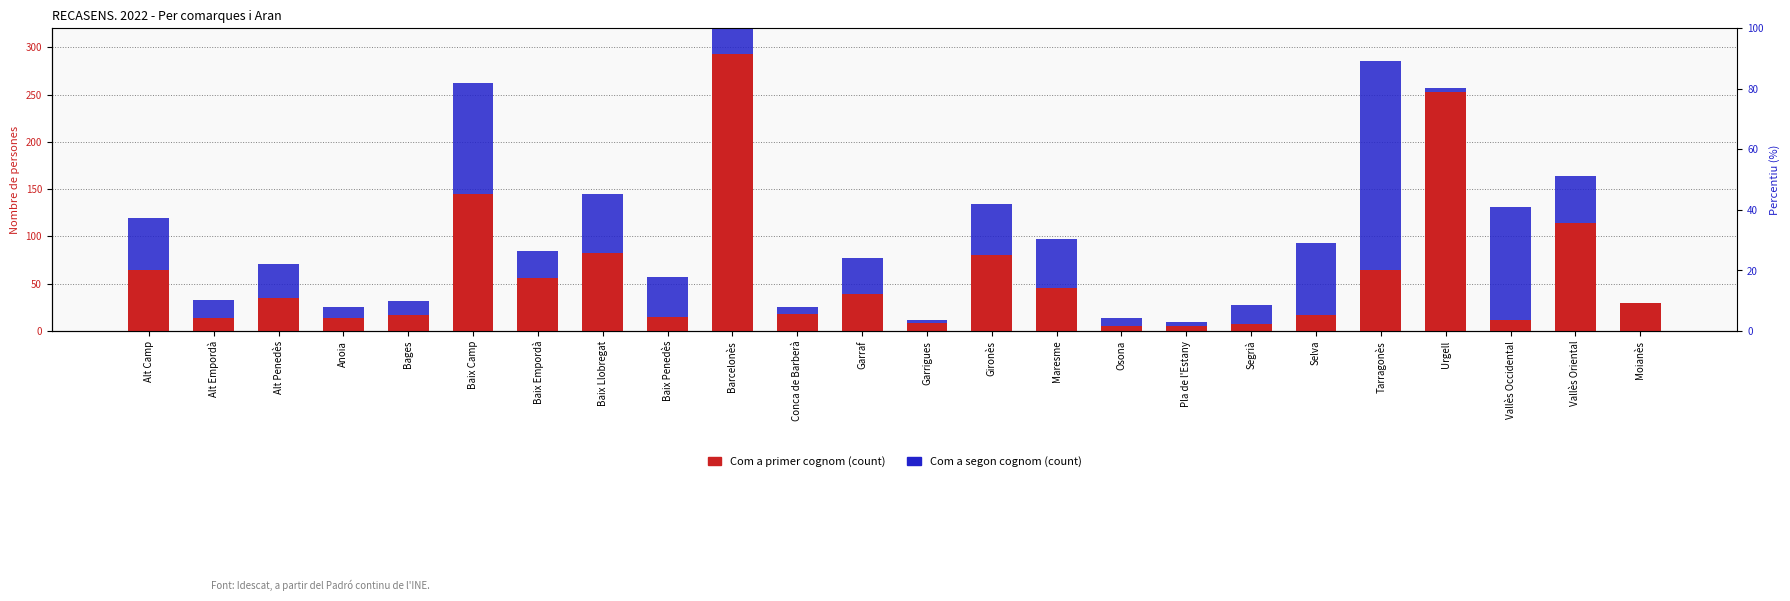

What is the label of the 9th bar from the left?

Baix Penedès